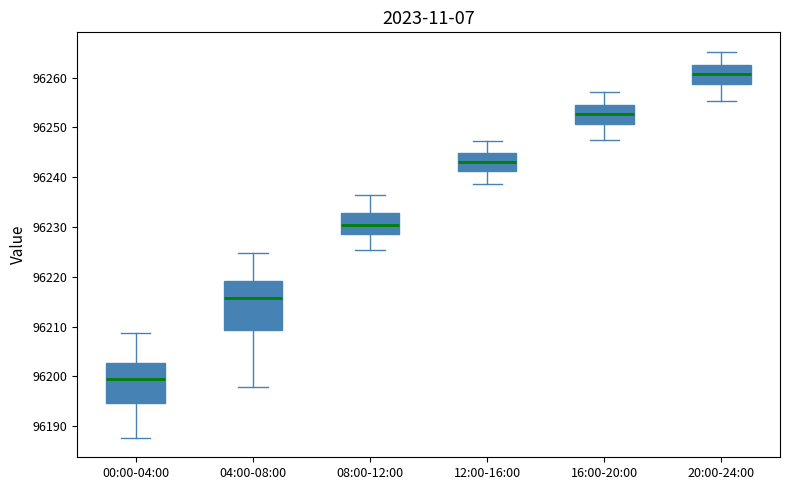

Which box's median line is the lowest?

00:00-04:00